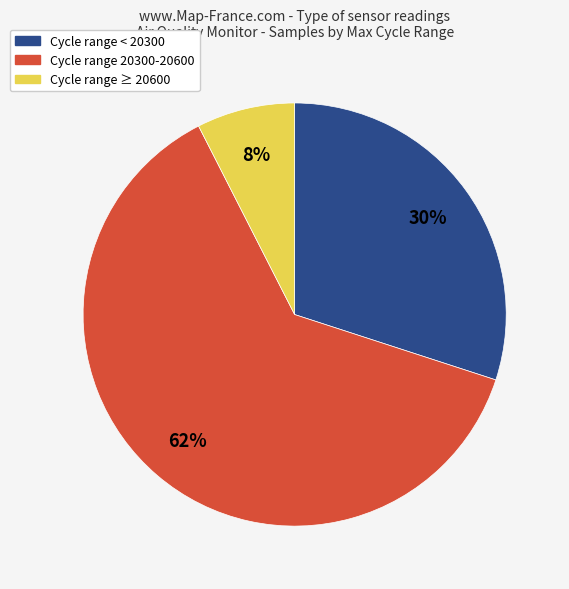

To the nearest percent, what is the average slice percentage?

33%